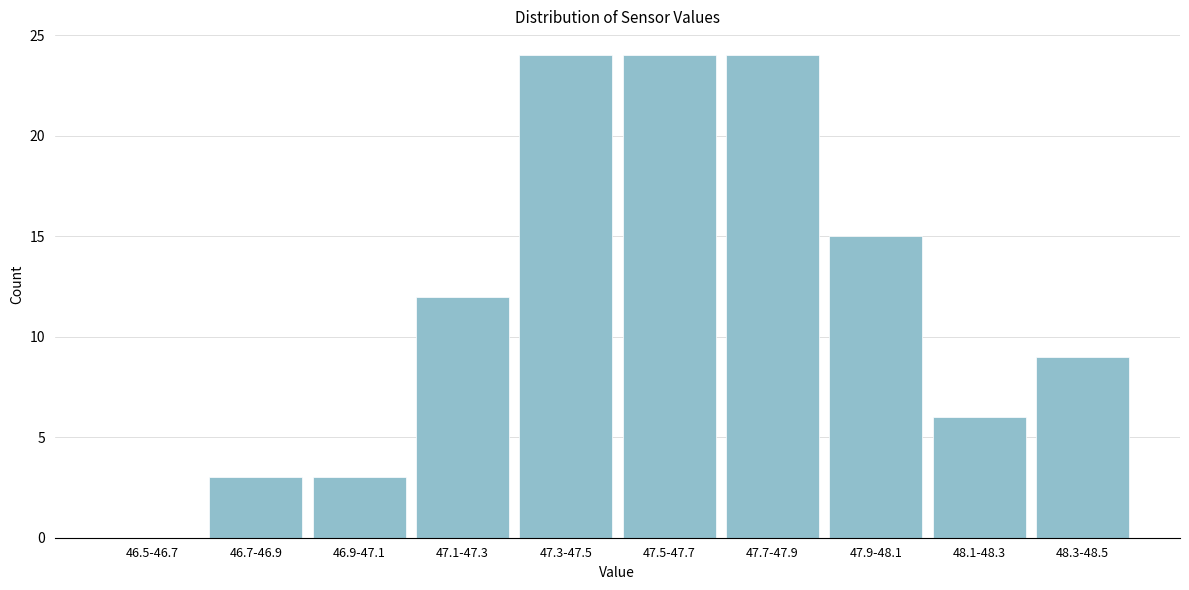

Reading left to right, what are all the values shown in this chart?

46.5-46.7=0	46.7-46.9=3	46.9-47.1=3	47.1-47.3=12	47.3-47.5=24	47.5-47.7=24	47.7-47.9=24	47.9-48.1=15	48.1-48.3=6	48.3-48.5=9